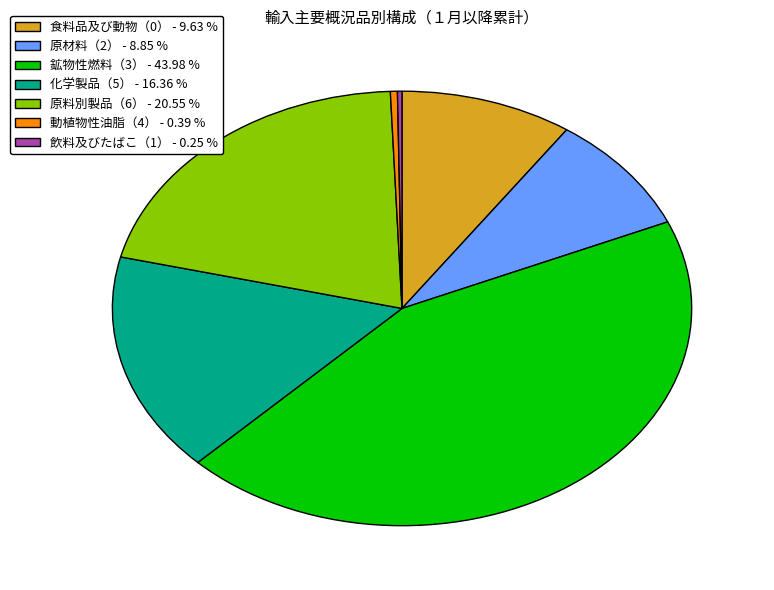

Between 食料品及び動物（0） - 9.63 % and 動植物性油脂（4） - 0.39 %, which is larger?

食料品及び動物（0） - 9.63 %